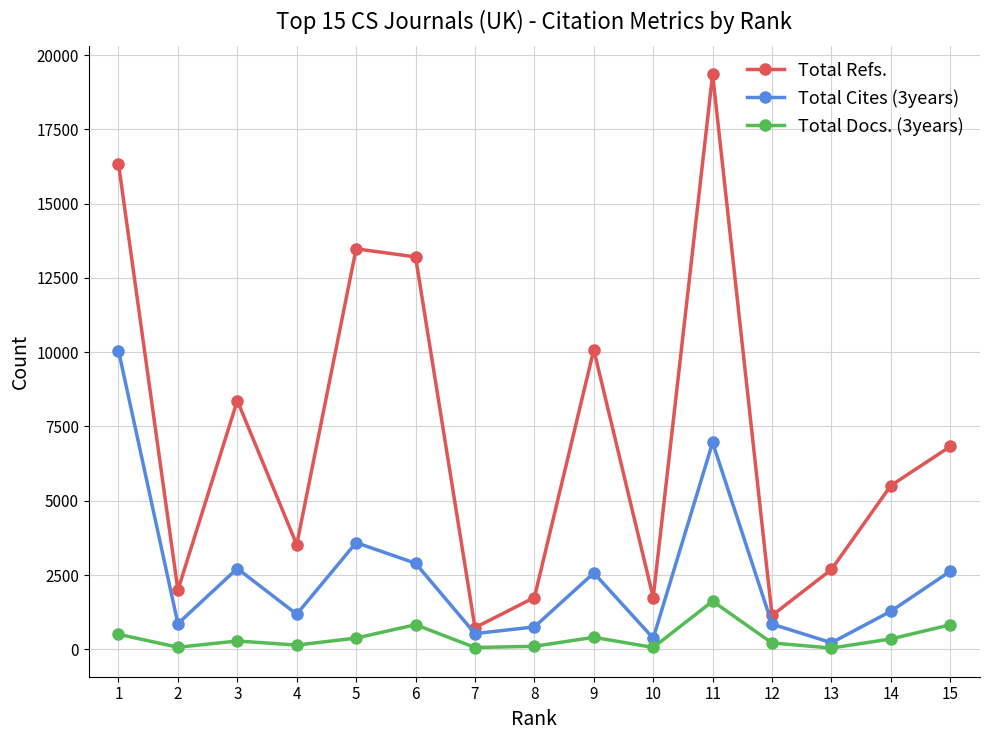

What is the value of the Total Cites (3years) point at the 14th from the left?

1280